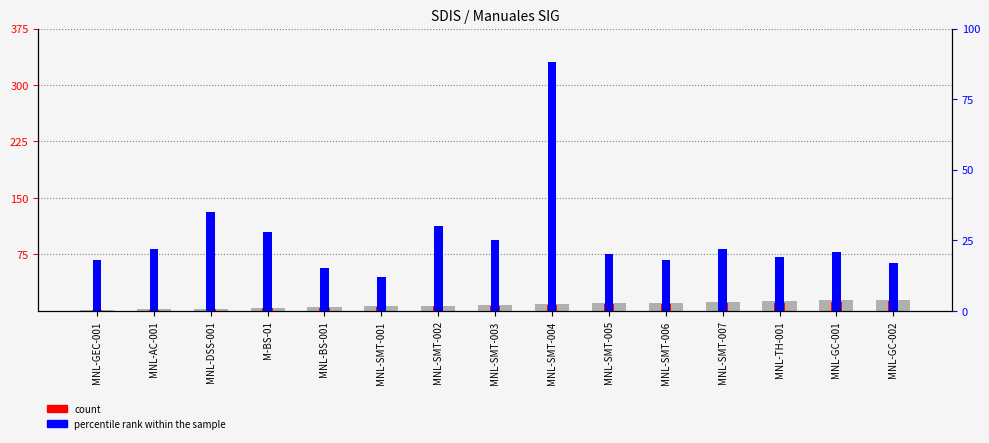

What is the label of the 15th bar from the right?

MNL-GEC-001